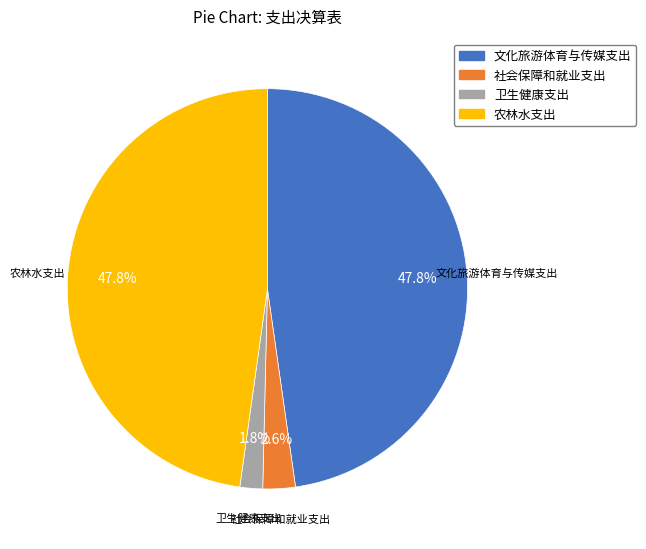

Combined, do 卫生健康支出 and 社会保障和就业支出 account for over 50%?

No